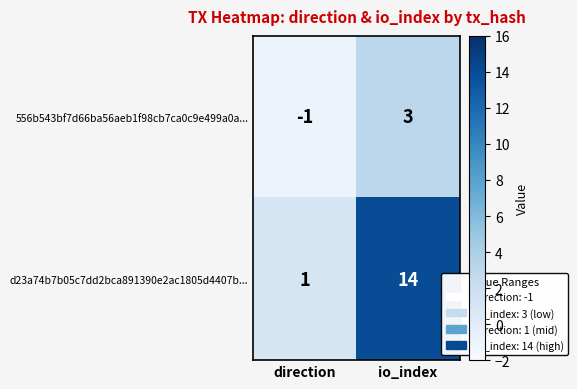

List the series in order of their peak value, highest first.

d23a74b7b05c7dd2bca891390e2ac1805d4407b..., 556b543bf7d66ba56aeb1f98cb7ca0c9e499a0a...